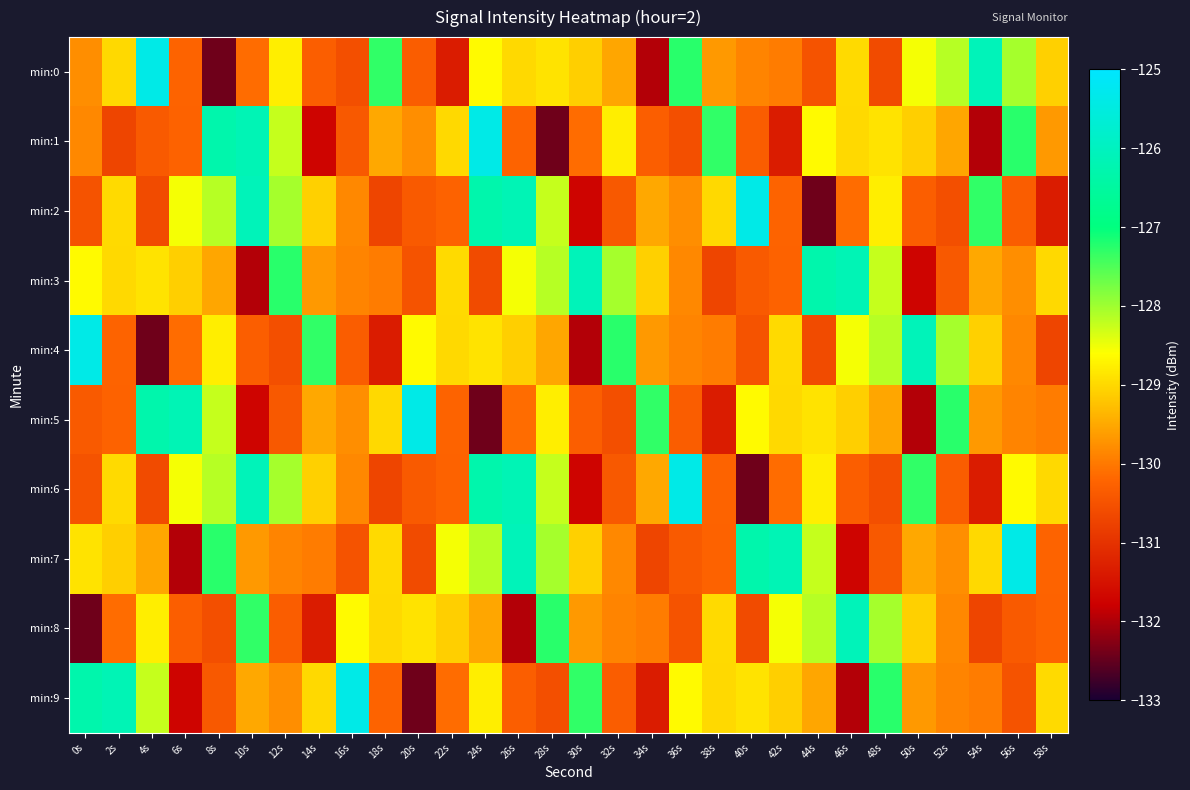

At 16s, list the series in order from largest to smallest.

min:9, min:8, min:5, min:2, min:6, min:3, min:4, min:1, min:7, min:0